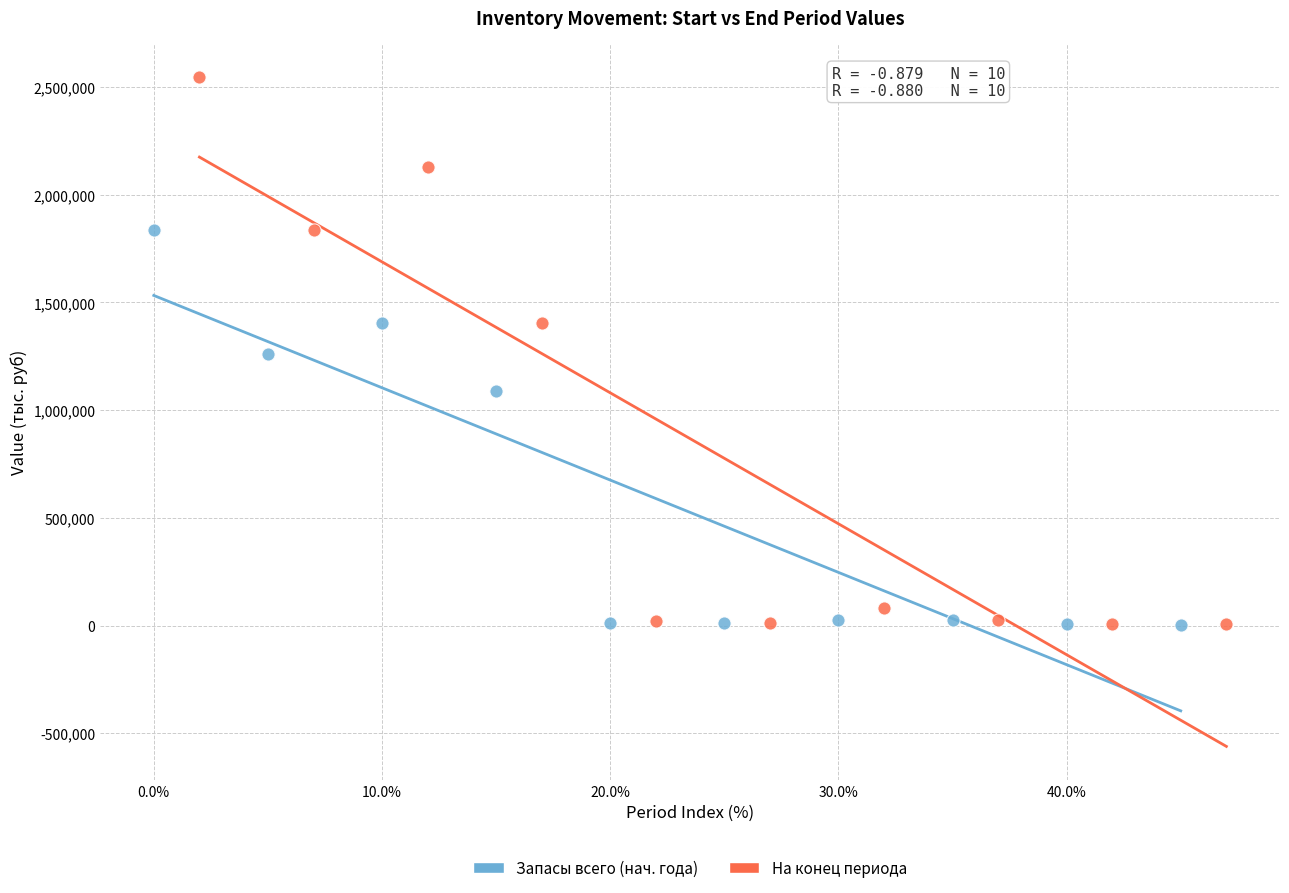

Which series has the widest spread of Y values?

На конец периода